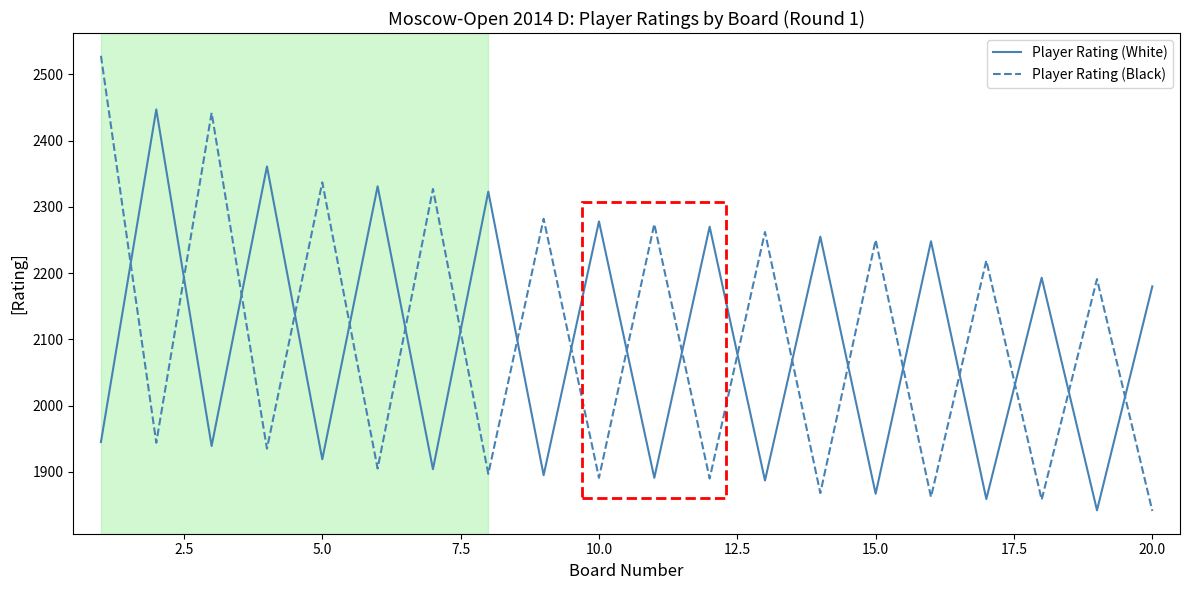

Which series has the largest range (max minus min)?

Player Rating (Black)